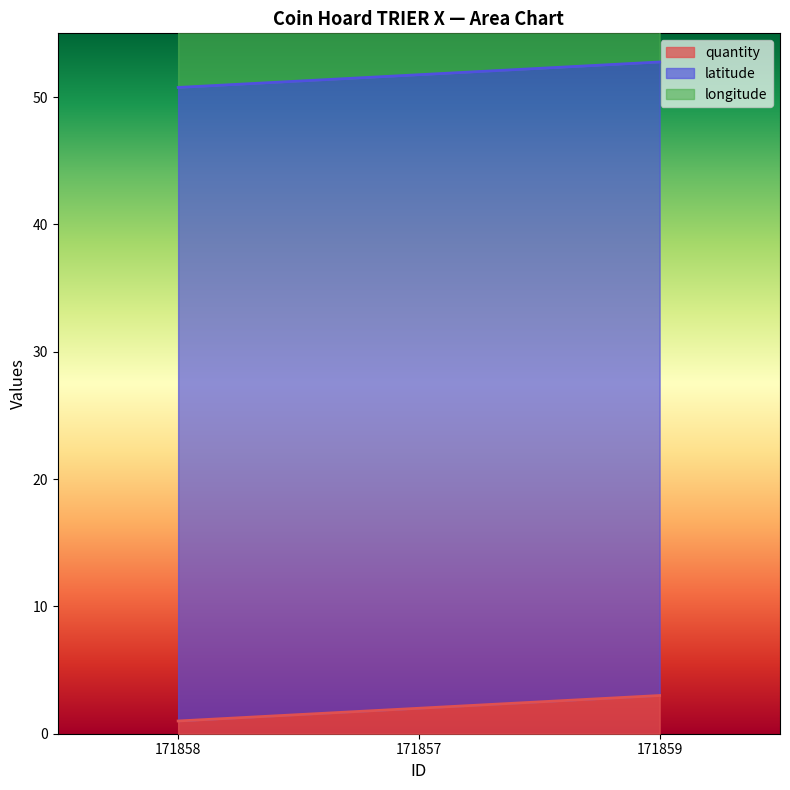

Does the chart display data point markers on the line(s)?

No